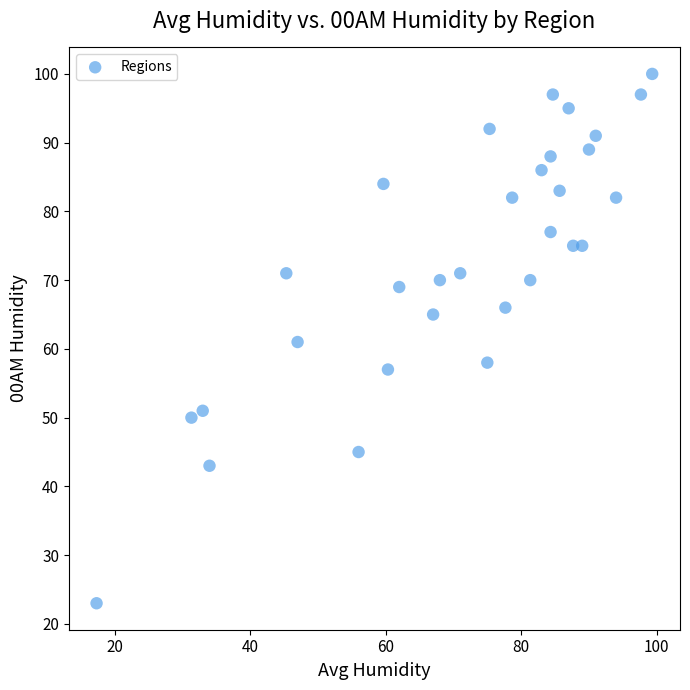

What is the range of Y values (max minus min)?

77